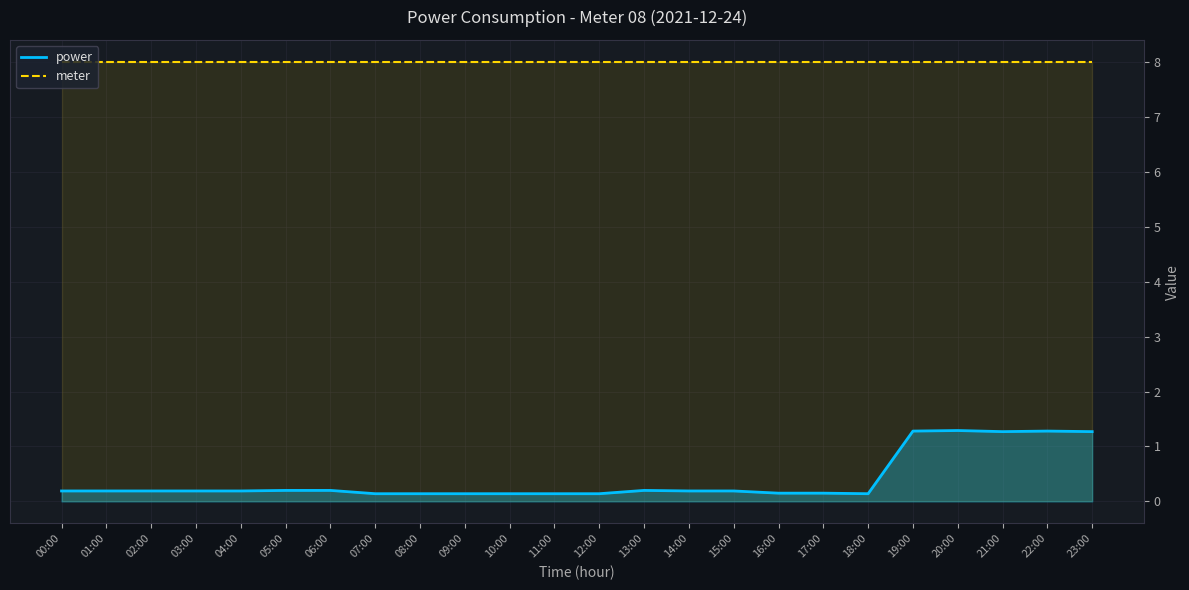

Which has a higher value, 03:00 or 08:00?

03:00